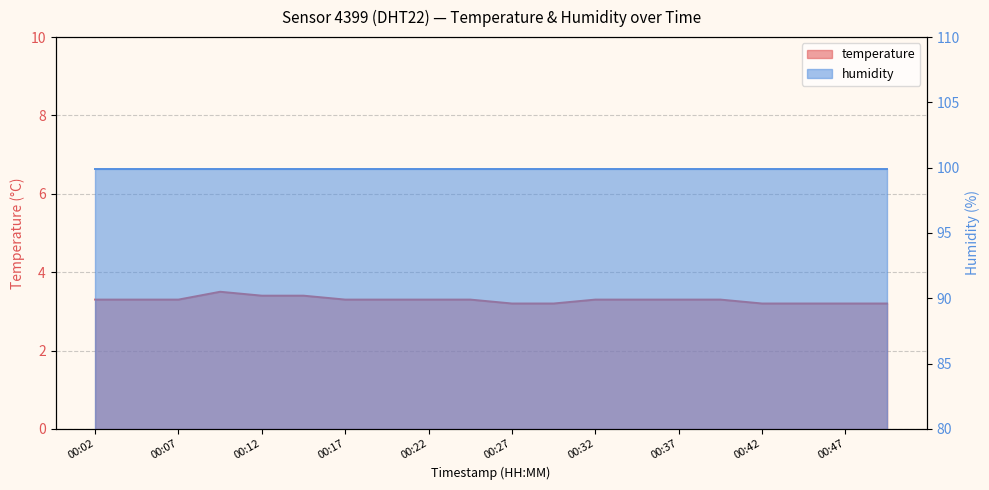

Where is the first local maximum?

00:09